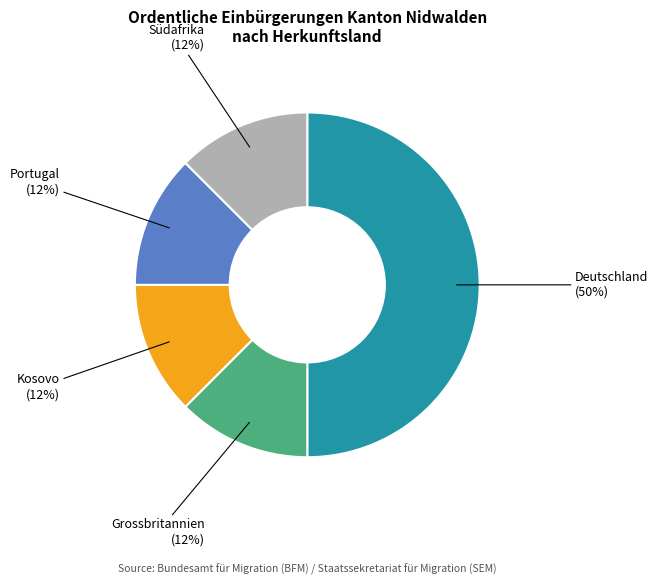

To the nearest percent, what is the average slice percentage?

20%